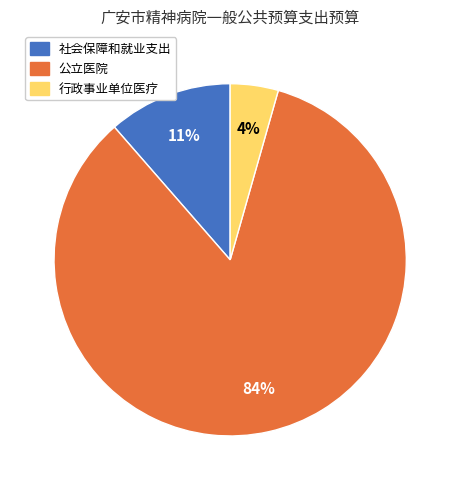

Rank the categories by value from highest to lowest.

公立医院, 社会保障和就业支出, 行政事业单位医疗